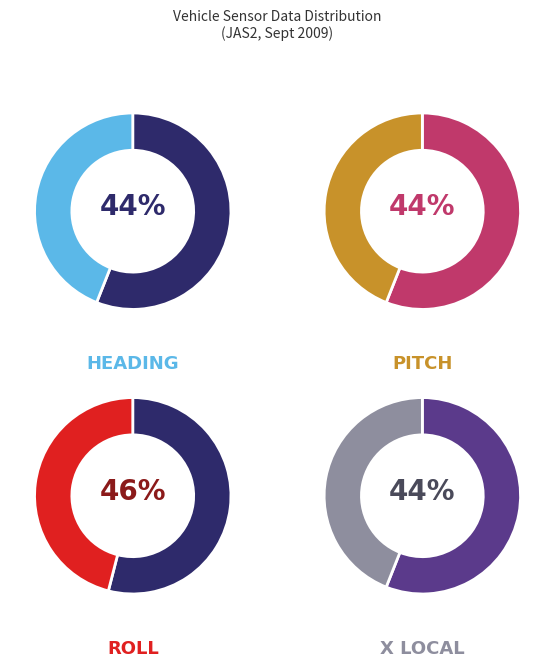

Does any single category account for the majority?

No